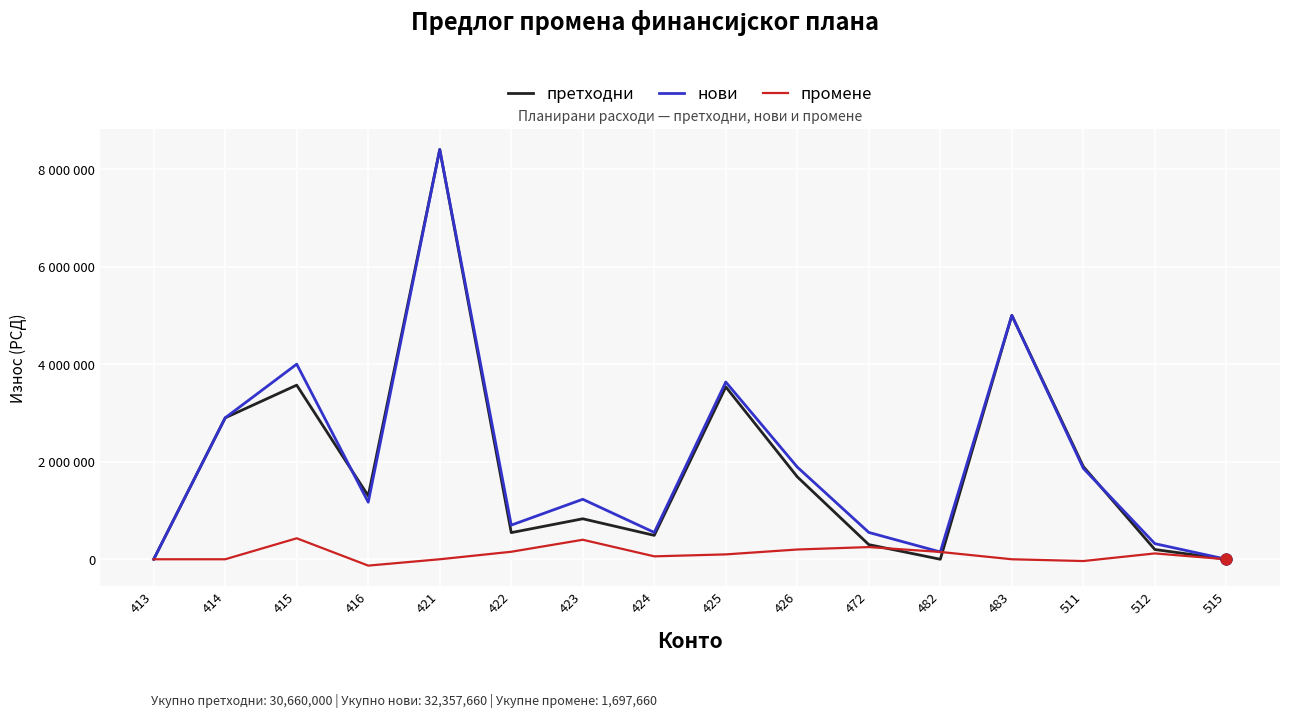

Is the value of нови at 421 greater than the value of претходни at 413?

Yes